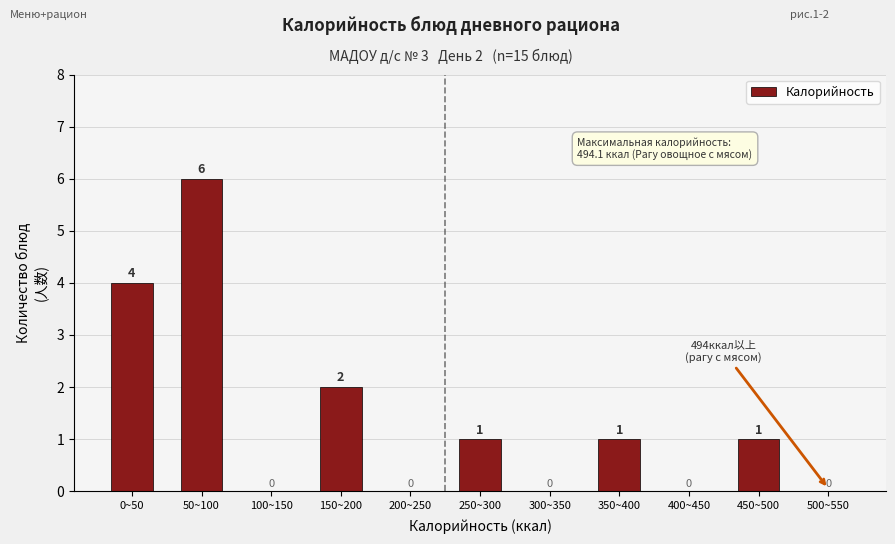

Reading left to right, list all the values displayed in this chart.

0~50=4	50~100=6	100~150=0	150~200=2	200~250=0	250~300=1	300~350=0	350~400=1	400~450=0	450~500=1	500~550=0